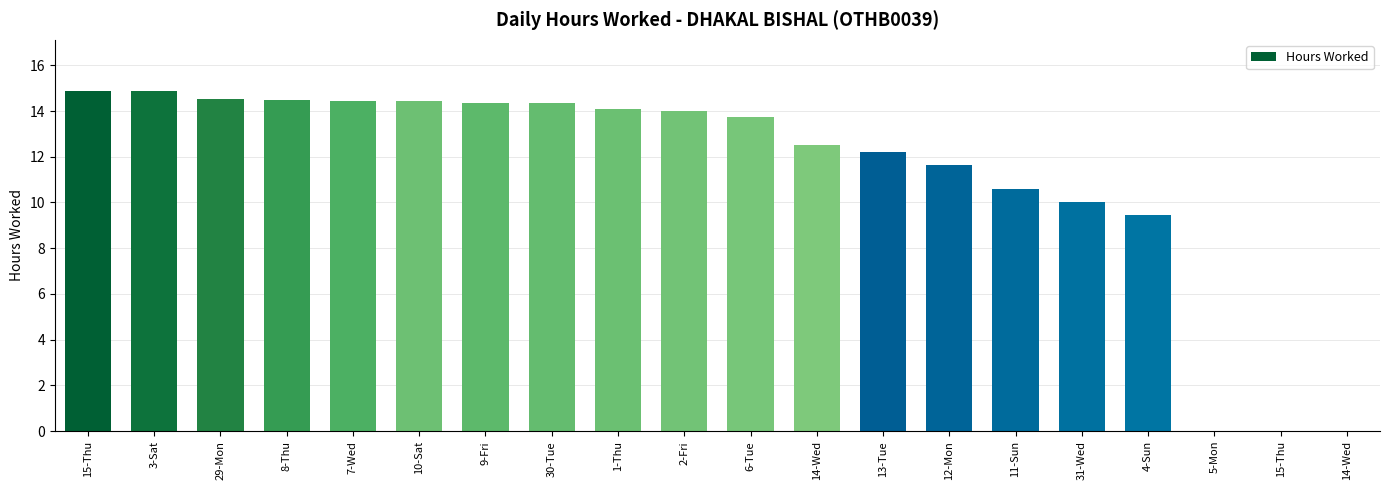

Are the bars grouped side by side (vs. stacked)?

No